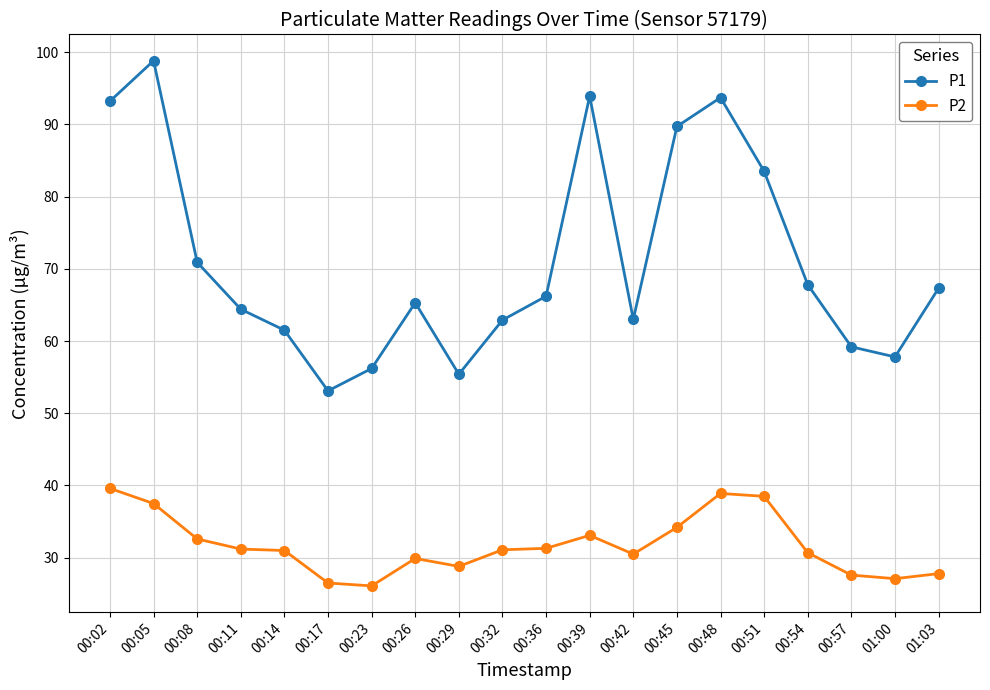

What is the total value across all series at 00:45?

123.9